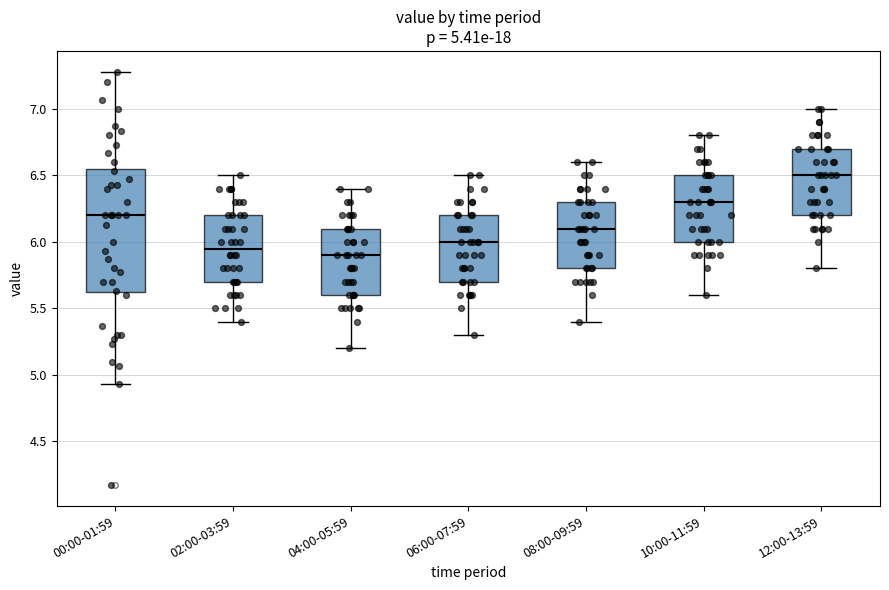

Which box is the tallest, from its lower edge to its upper edge?

00:00-01:59